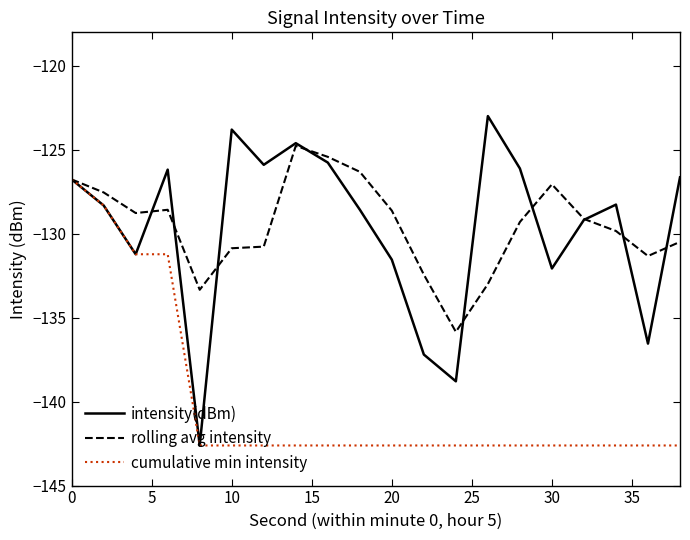

Rank the series by their maximum value, from highest to lowest.

intensity(dBm), rolling avg intensity, cumulative min intensity